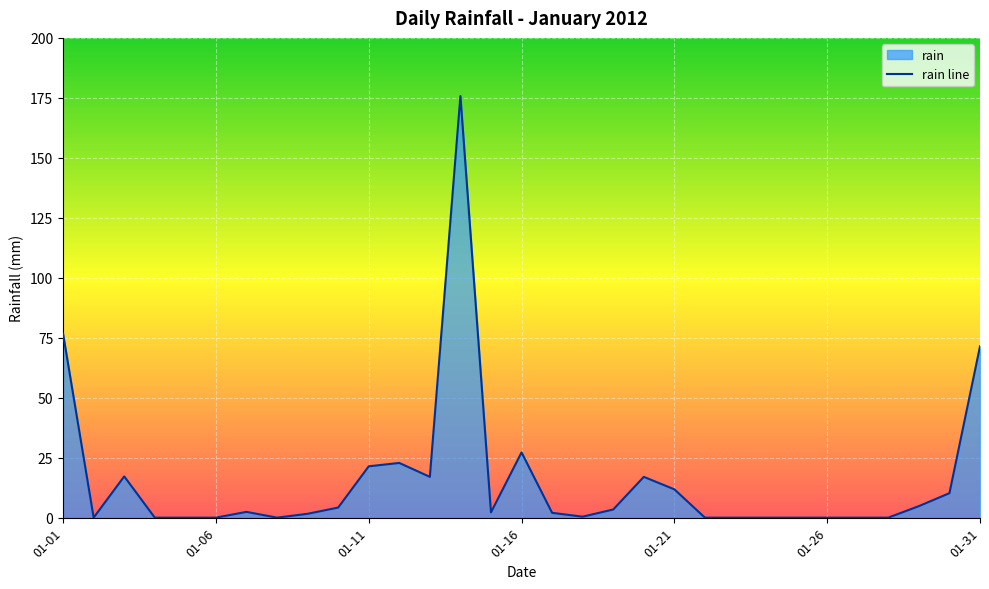

At which category does the chart reach its peak across all series?

13